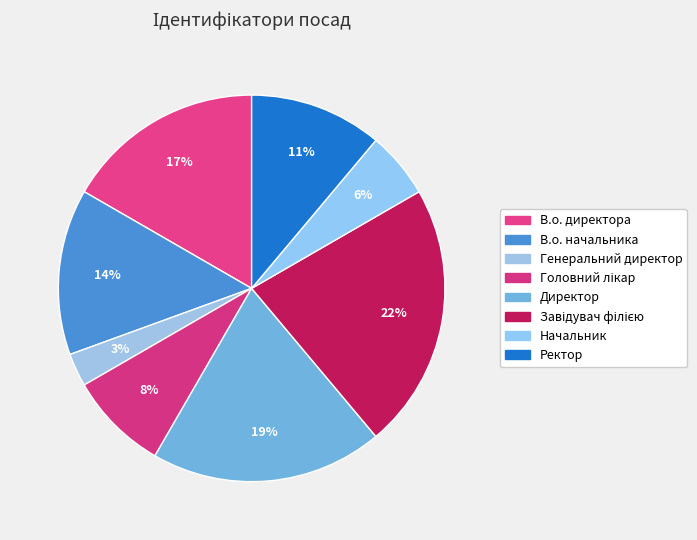

Which has a higher value, Генеральний директор or В.о. директора?

В.о. директора